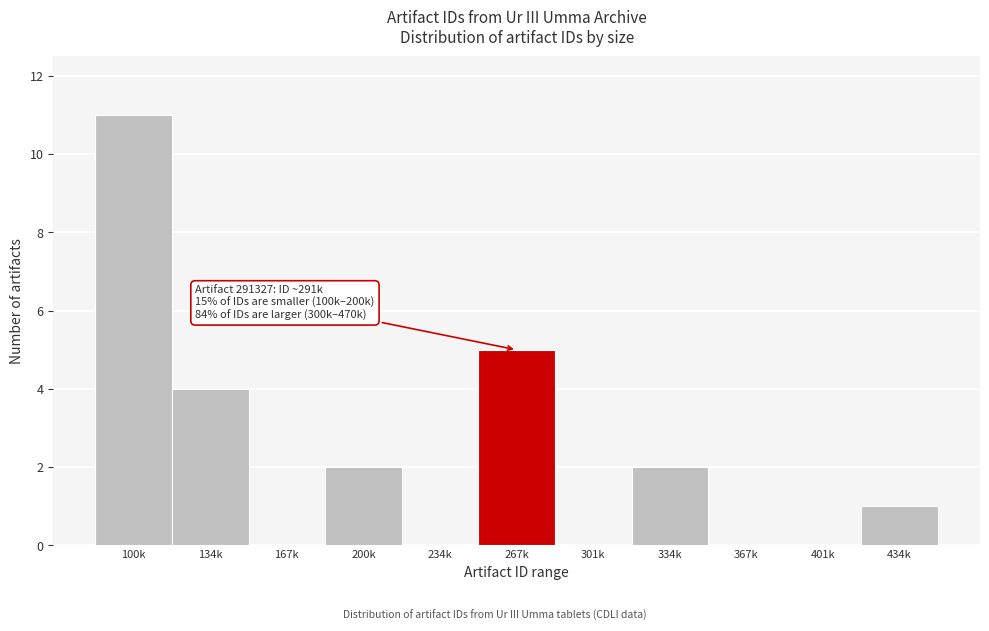

Reading left to right, extract all data points from this chart.

100k=11	134k=4	167k=0	200k=2	234k=0	267k=5	301k=0	334k=2	367k=0	401k=0	434k=1